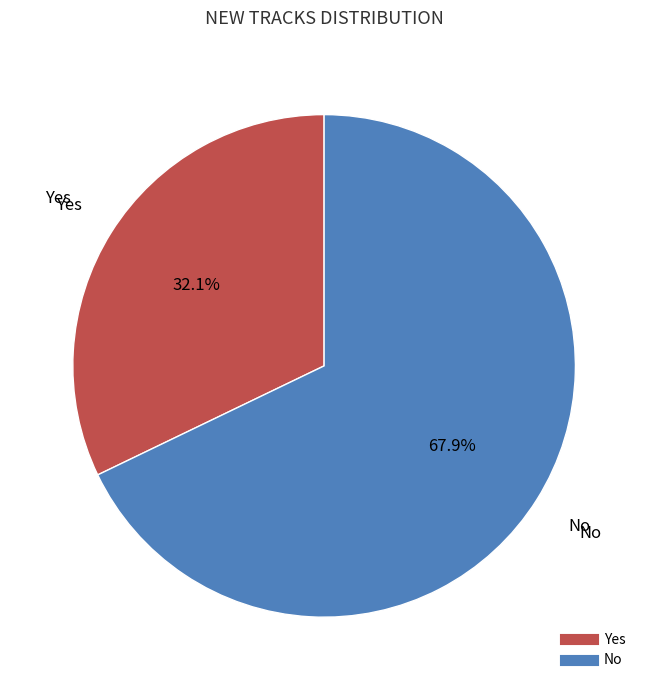

Does any single category account for the majority?

Yes